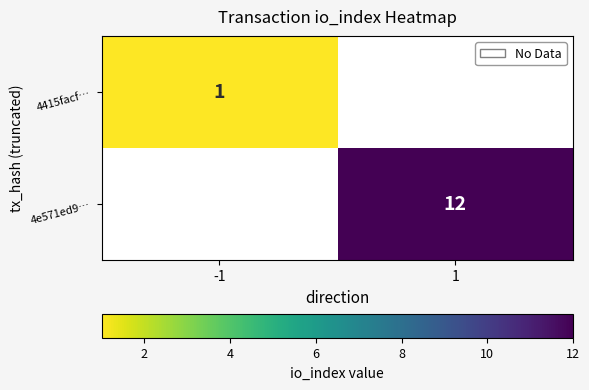

The value of 4e571ed9… at 1 is 12. True or false?

True